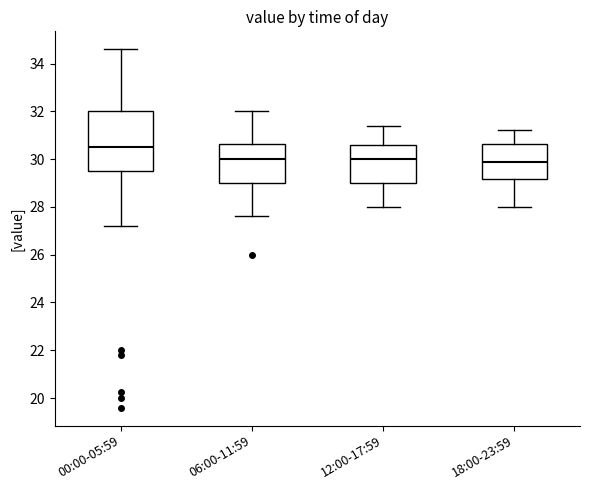

Reading left to right, transcribe this box plot: for each box, give where its median line is, the range the box spans, and where its two whiskers end, as read against the y-axis. The values are not printed on the chart, so give them approximately, as read against the axis.

00:00-05:59: median 30.6, box 29.6 to 32.0, whiskers 27.2 to 34.6
06:00-11:59: median 30.0, box 29.0 to 30.6, whiskers 27.6 to 32.0
12:00-17:59: median 30.0, box 29.0 to 30.6, whiskers 28.0 to 31.4
18:00-23:59: median 30.0, box 29.2 to 30.6, whiskers 28.0 to 31.2